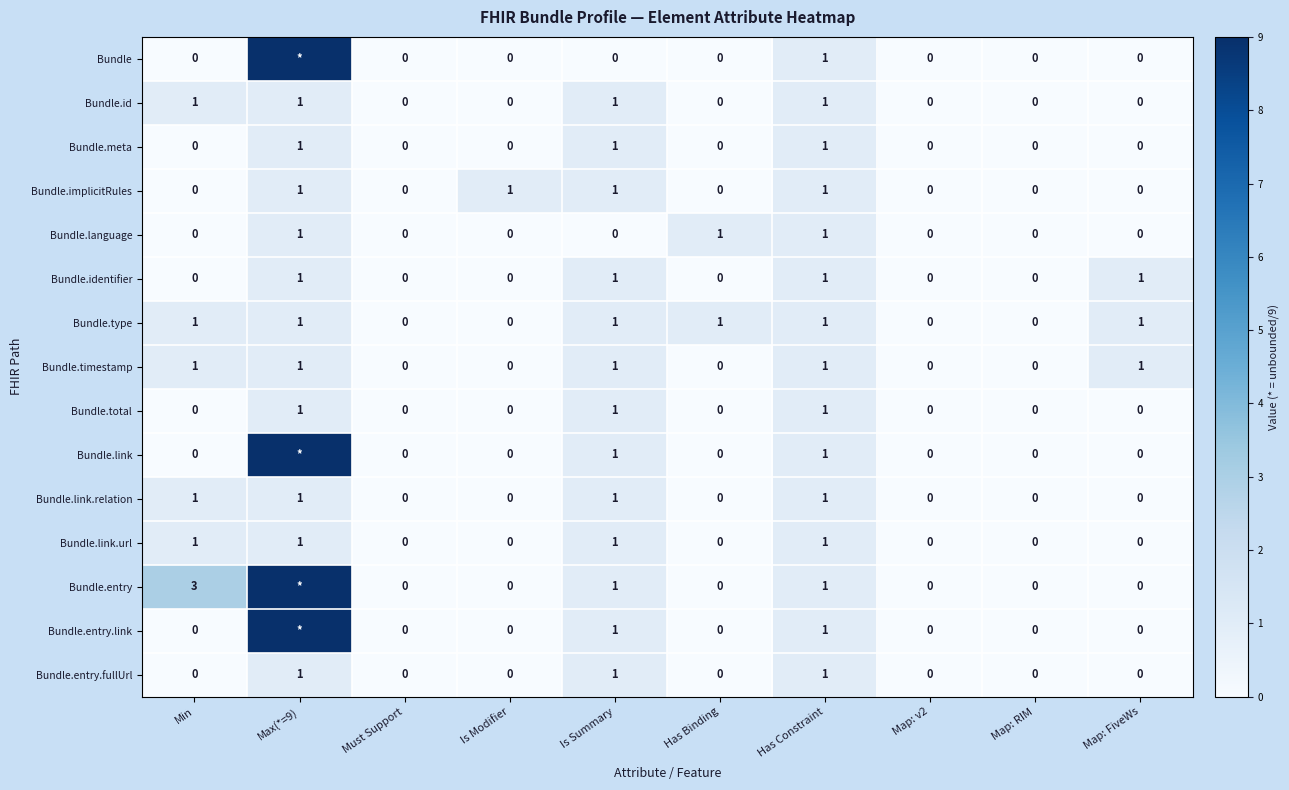

True or false: Bundle.link.url has a value of 1 at Min.

True